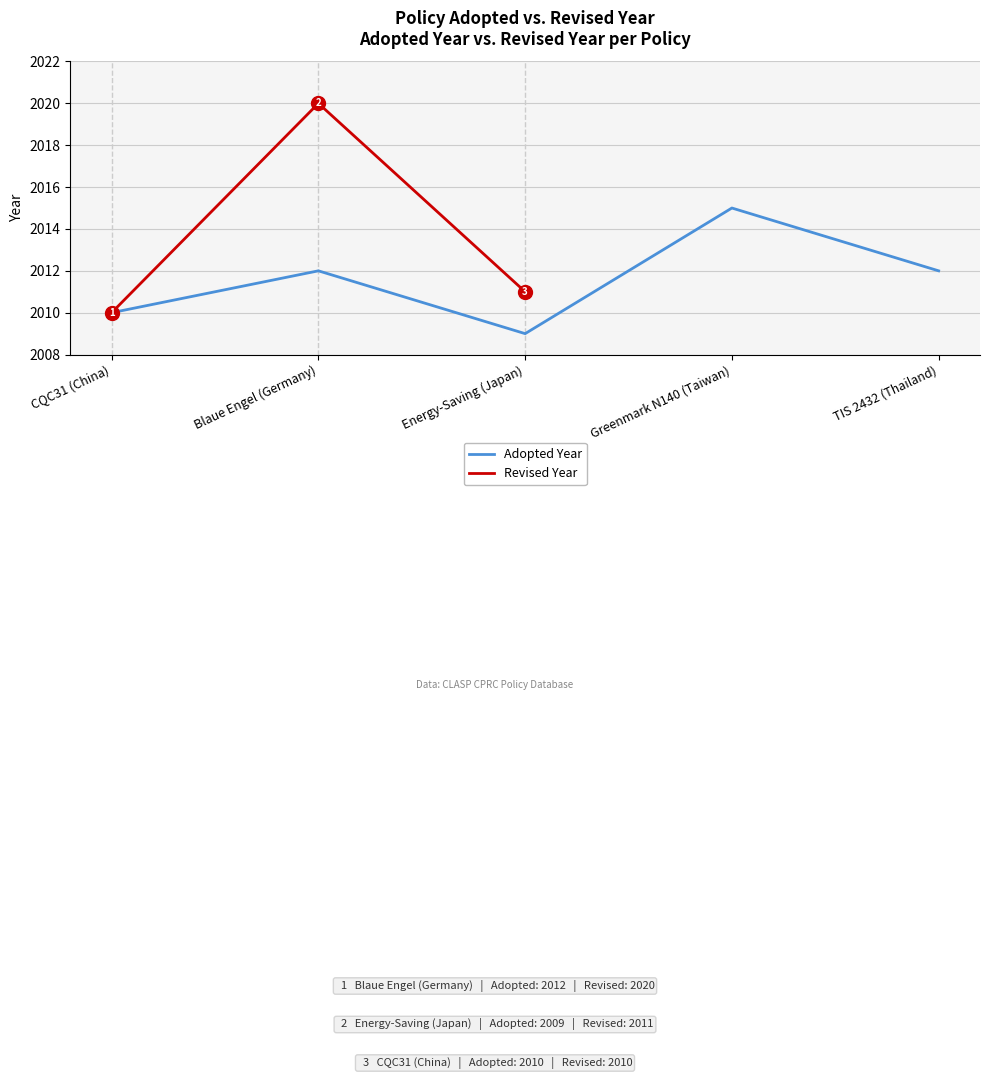

Which category has the lowest value across all series?

Energy-Saving (Japan)